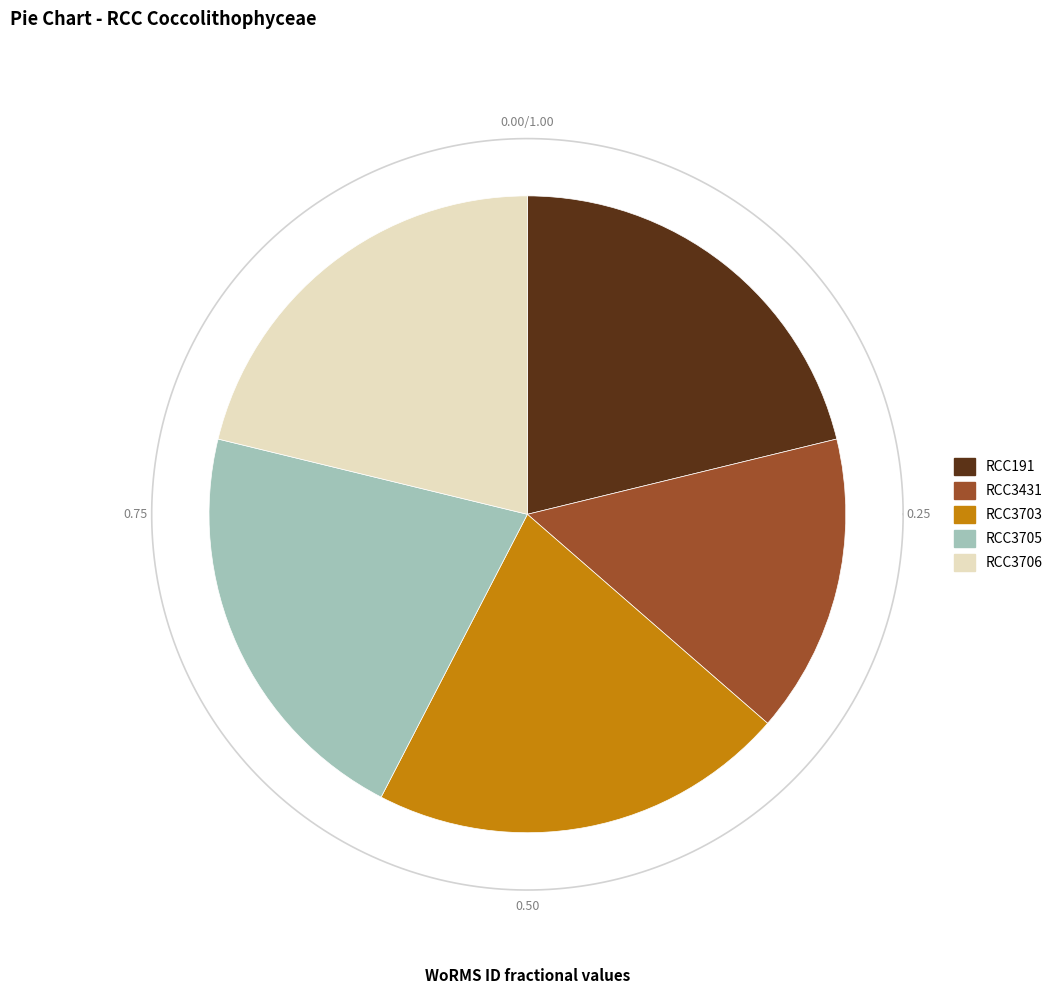

How many segments does this pie chart have?

5